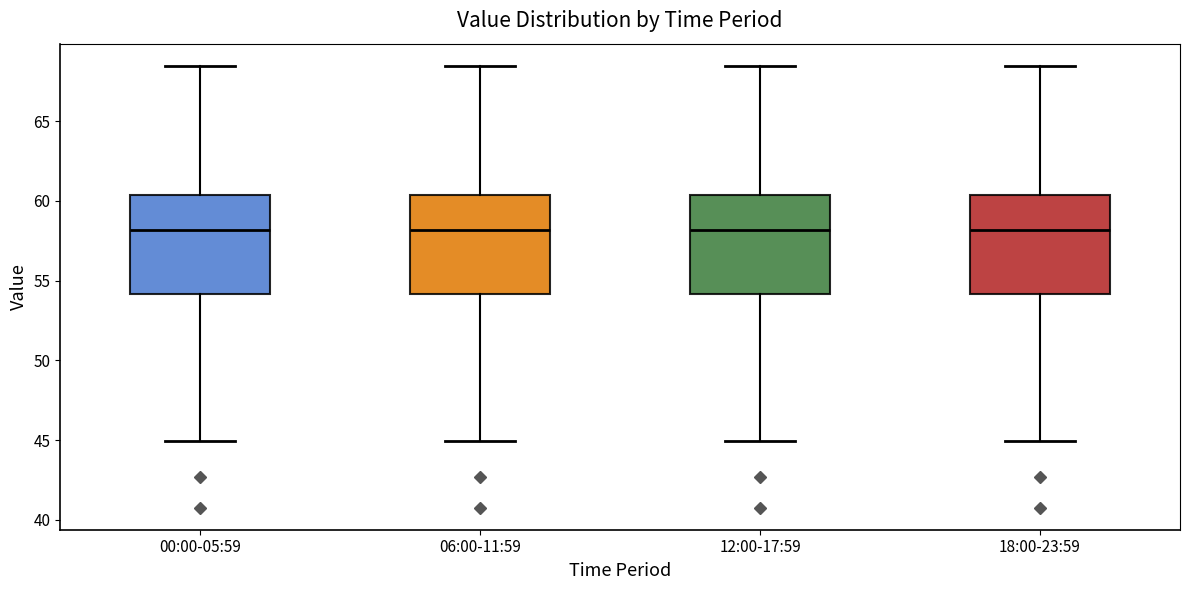

Reading left to right, read every box against the y-axis: the position of its median line, the range the box covers, and the ends of its whiskers. The values are not printed on the chart, so give them approximately, as read against the axis.

00:00-05:59: median 58.0, box 54.0 to 60.5, whiskers 45.0 to 68.5
06:00-11:59: median 58.0, box 54.0 to 60.5, whiskers 45.0 to 68.5
12:00-17:59: median 58.0, box 54.0 to 60.5, whiskers 45.0 to 68.5
18:00-23:59: median 58.0, box 54.0 to 60.5, whiskers 45.0 to 68.5